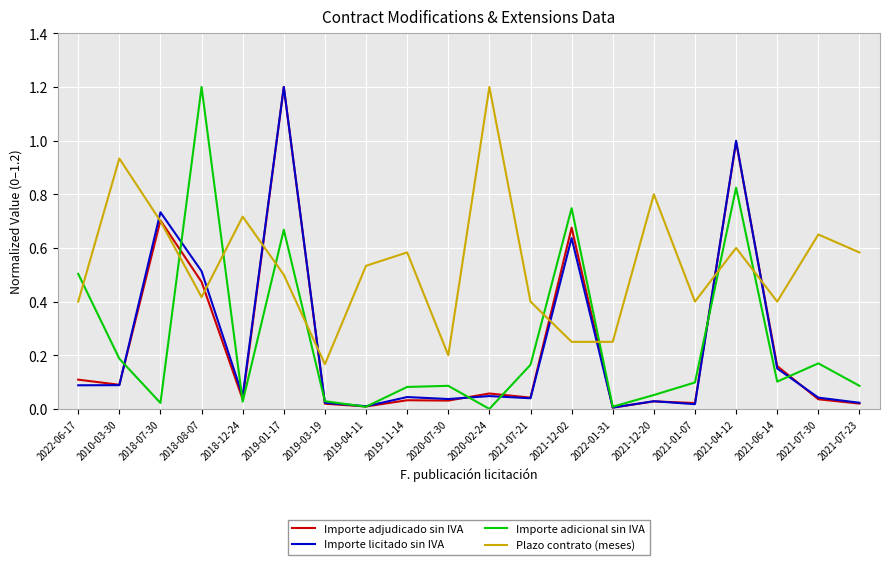

Which series has the largest total across all categories?

Plazo contrato (meses)